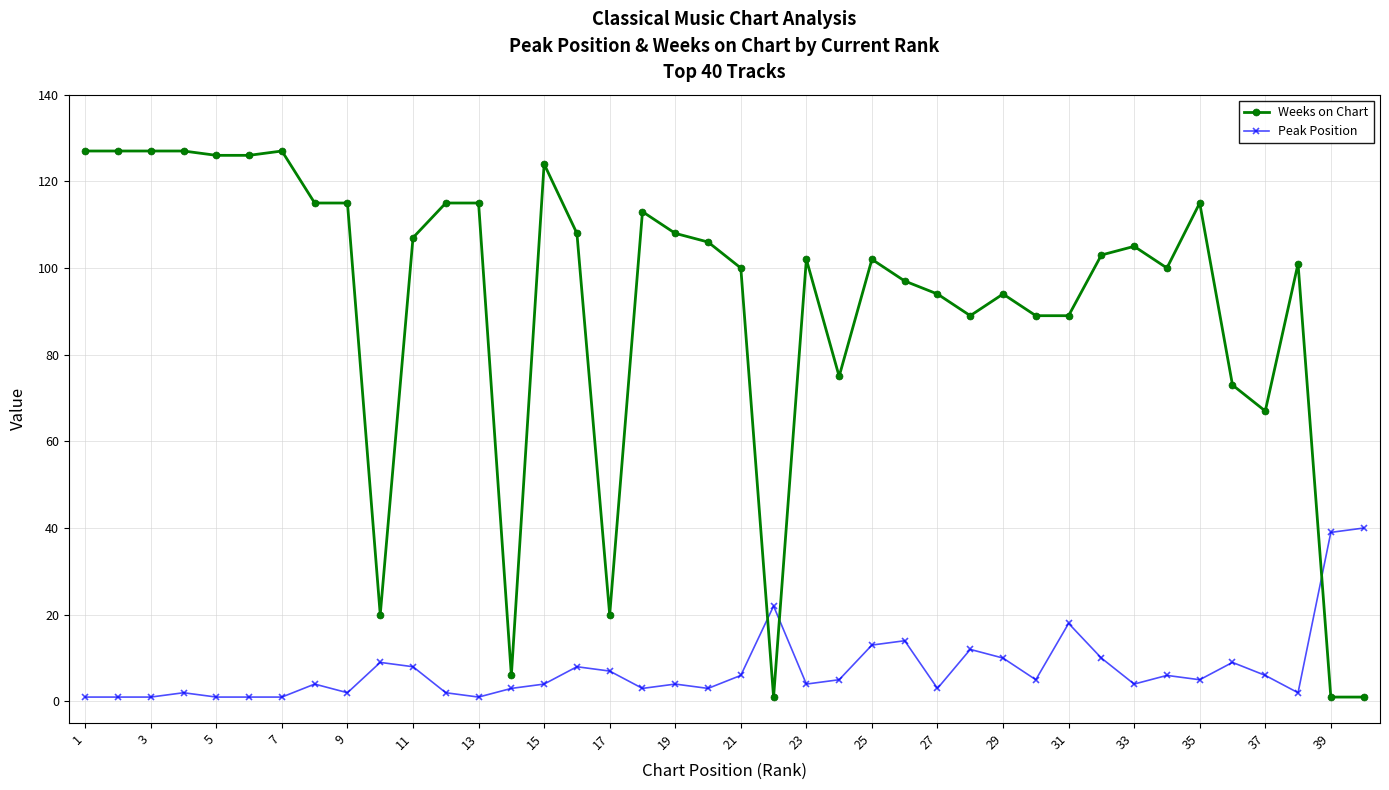

What is the maximum value for Weeks on Chart?

127